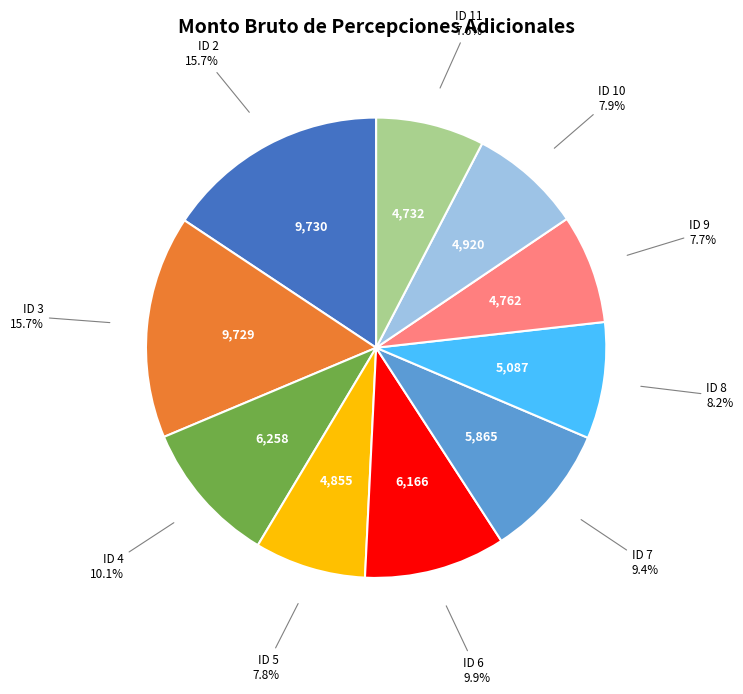

Does any single category account for the majority?

No